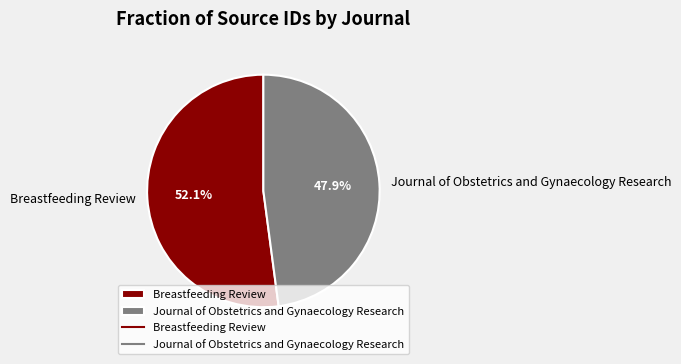

Between Breastfeeding Review and Journal of Obstetrics and Gynaecology Research, which is larger?

Breastfeeding Review